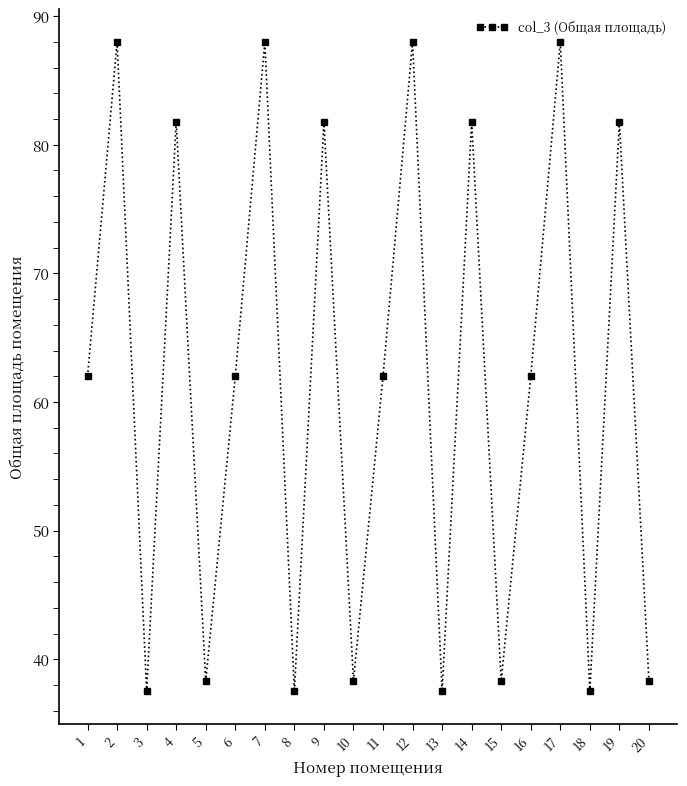

What is the greatest value displayed?

88.0